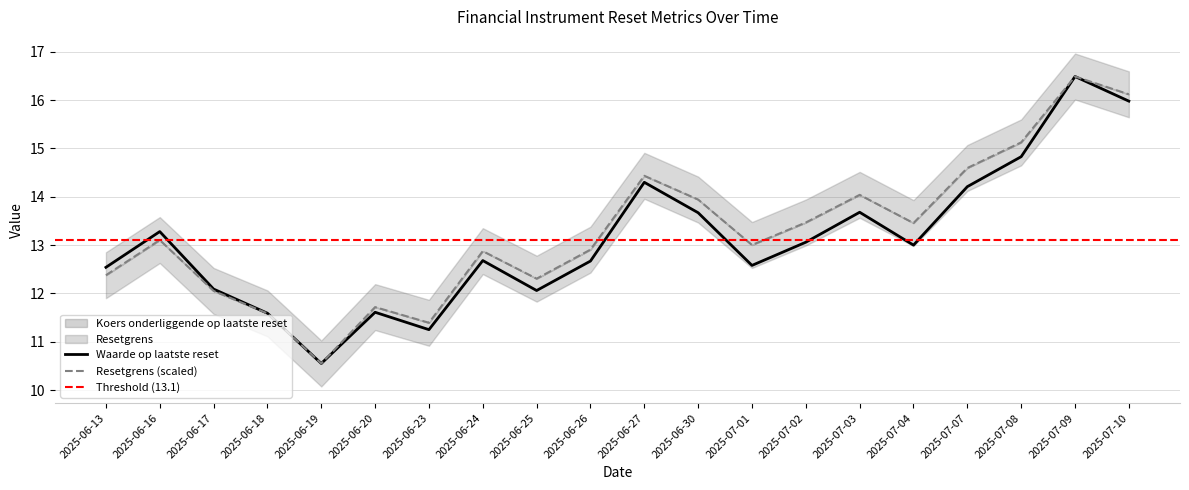

What is the difference between the maximum and second lowest values in the Resetgrens series?

5.1